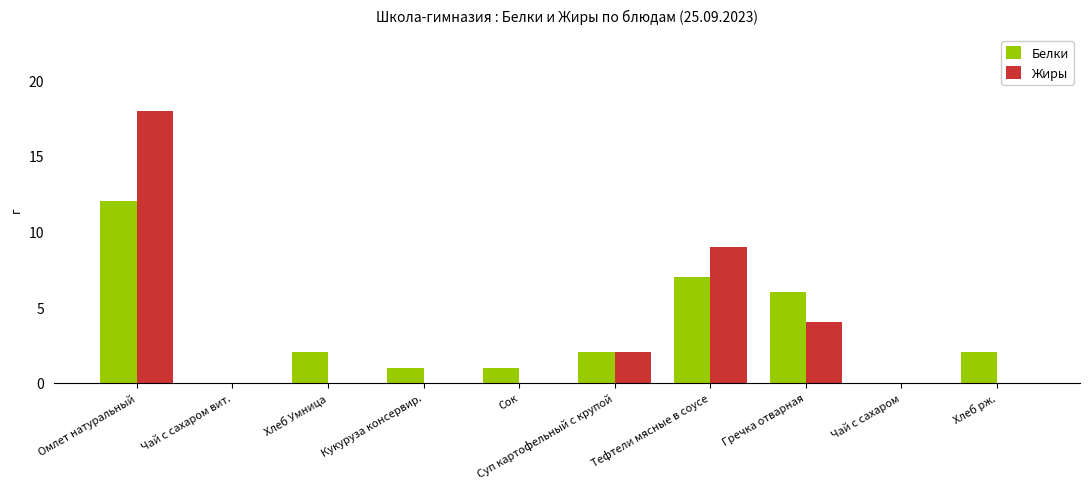

Which label corresponds to the largest value in the chart?

Омлет натуральный